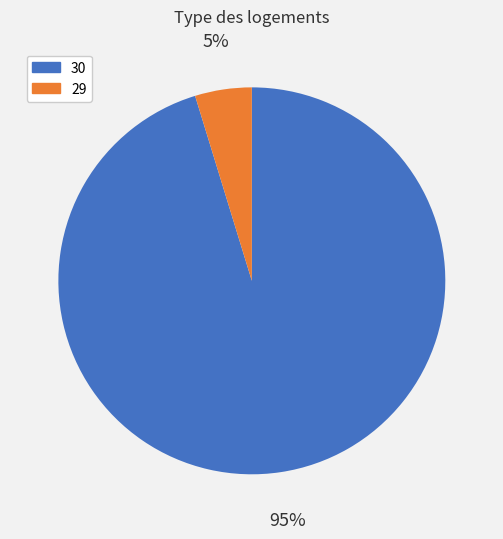

Count the number of slices in the pie.

2